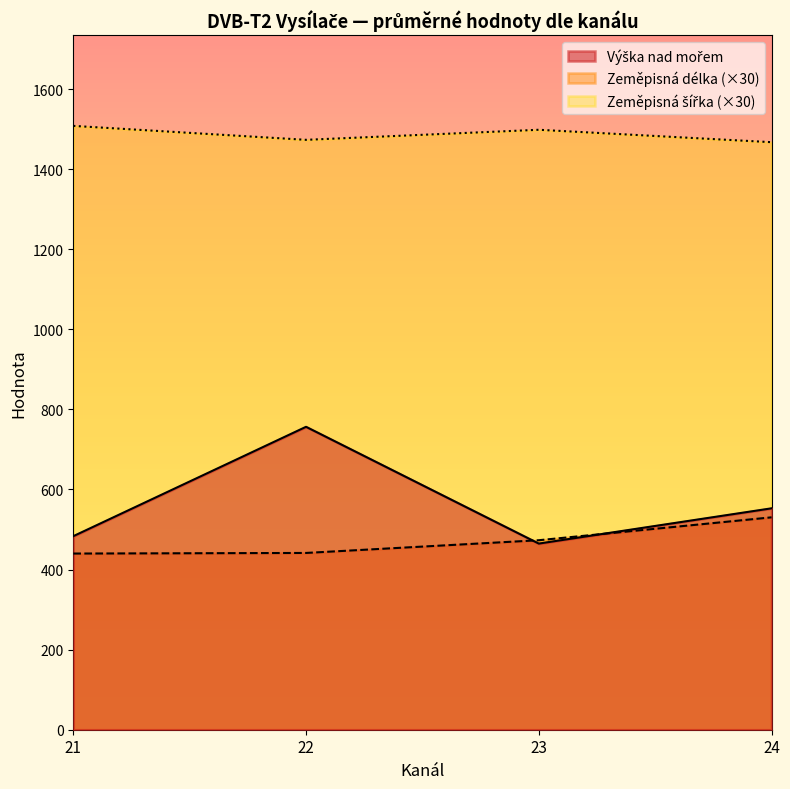

At which category is the sum across all series the highest?

22